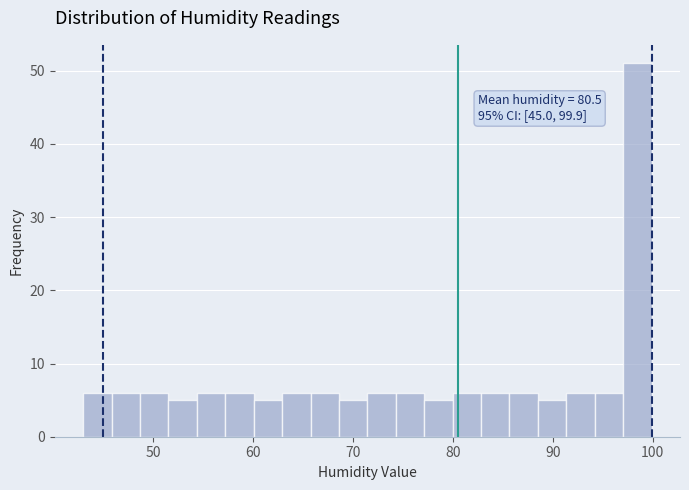

Around what value on the x-axis is the tallest bar? Give the approximate position of its centre, as read against the axis.

98